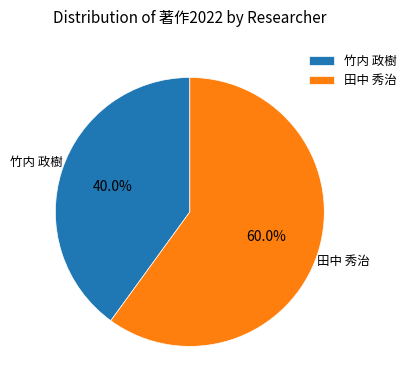

Which slice represents more than half of the pie?

田中 秀治